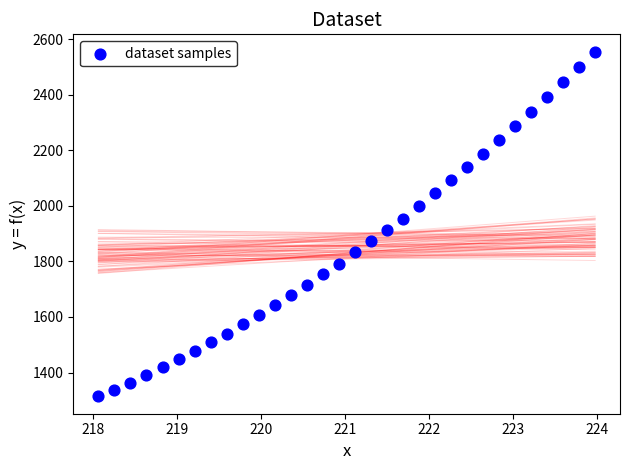

What is the range of Y values (max minus min)?

1242.3